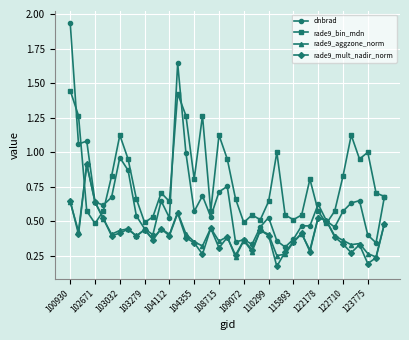

Count the number of data series in this chart.

4